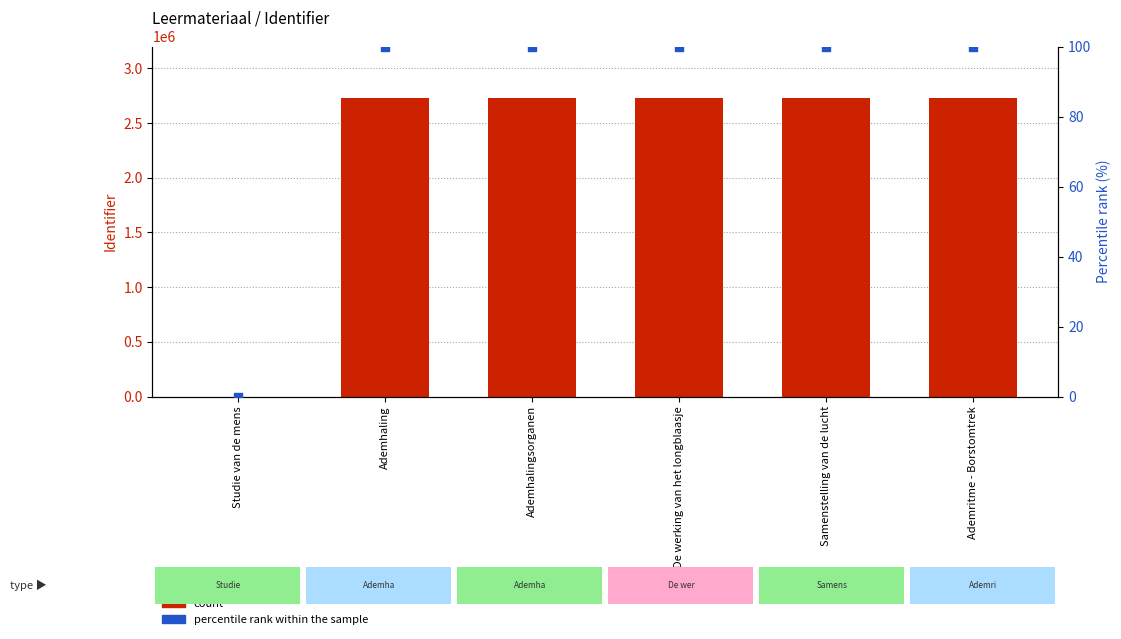

What are all the series names shown in the legend?

count, percentile rank within the sample